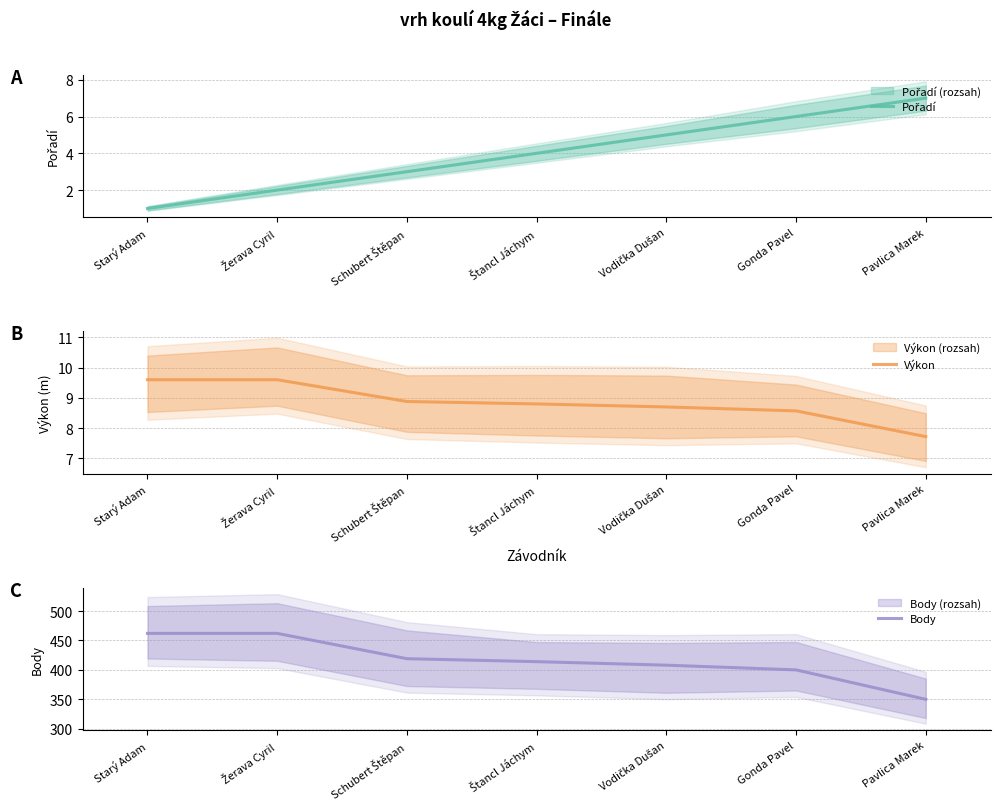

Where does the Pořadí series first go above 4?

Vodička Dušan